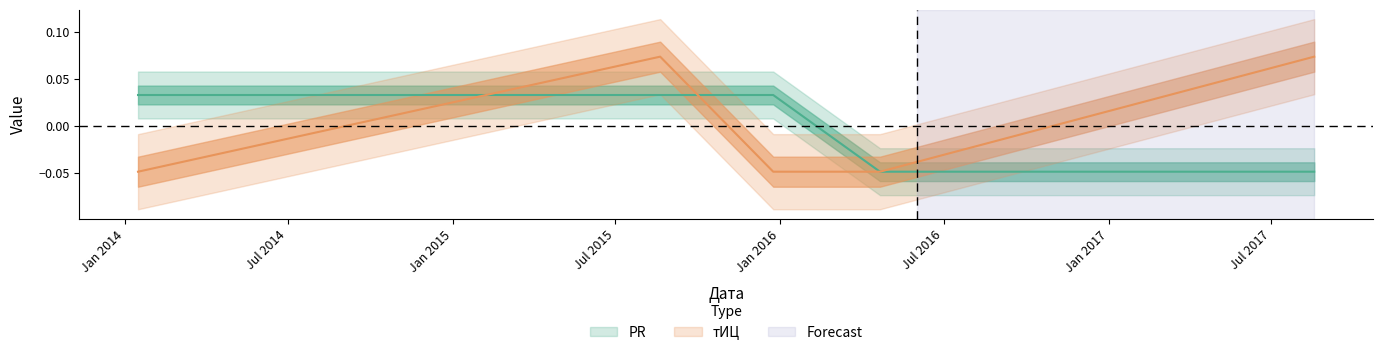

Between 2015-12-24 and 2017-08-18, which series saw the biggest shift?

тИЦ